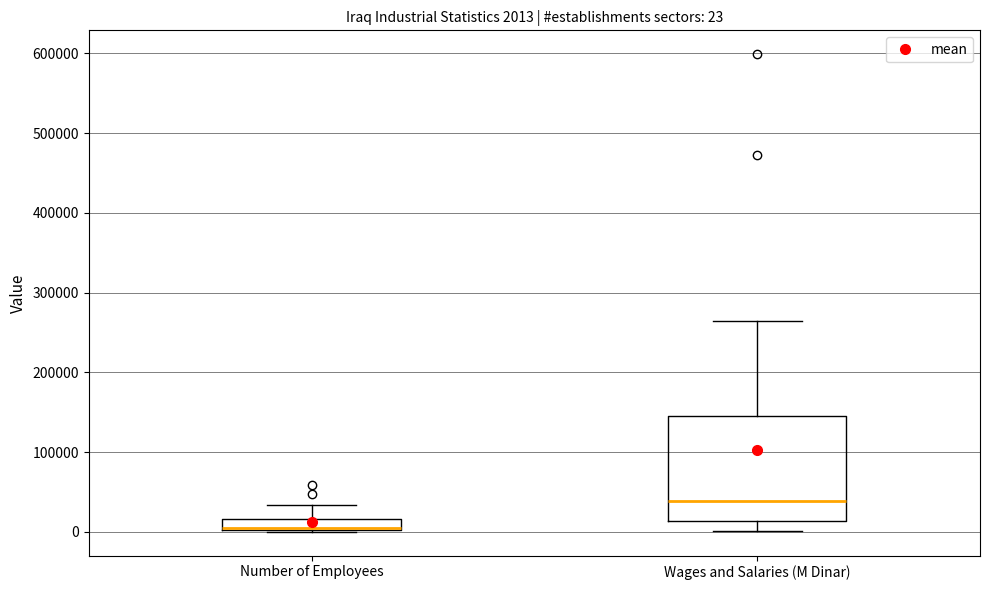

Comparing the boxes themselves (not the whiskers), which one is the tallest?

Wages and Salaries (M Dinar)